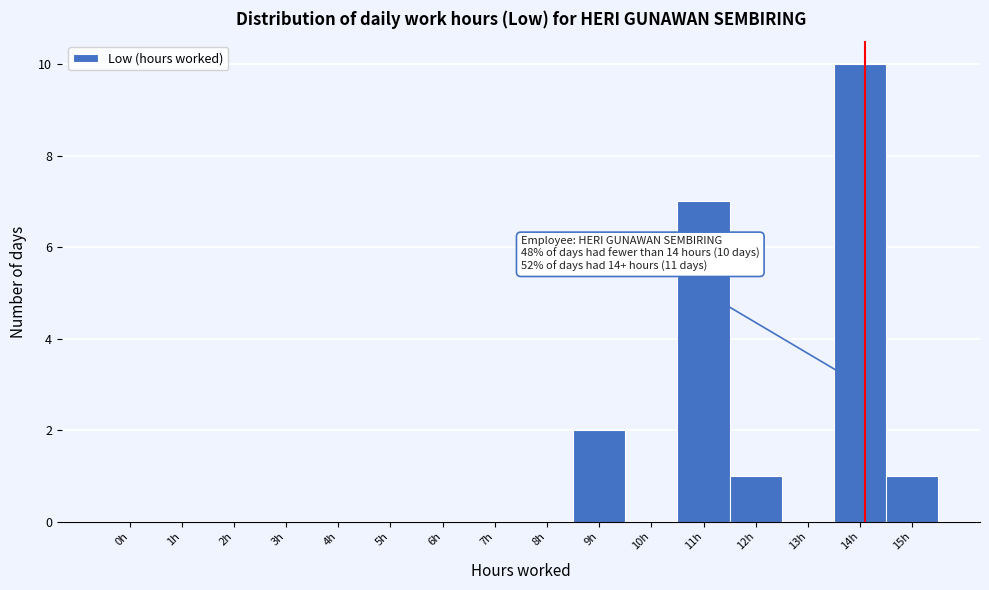

Reading left to right, what are all the values shown in this chart?

0h=0	1h=0	2h=0	3h=0	4h=0	5h=0	6h=0	7h=0	8h=0	9h=2	10h=0	11h=7	12h=1	13h=0	14h=10	15h=1